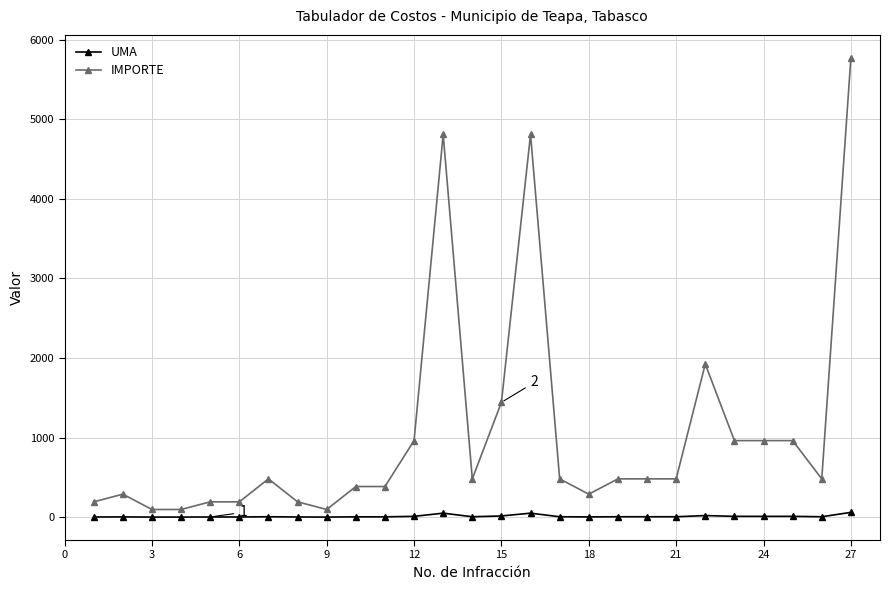

List the series in order of their peak value, highest first.

IMPORTE, UMA